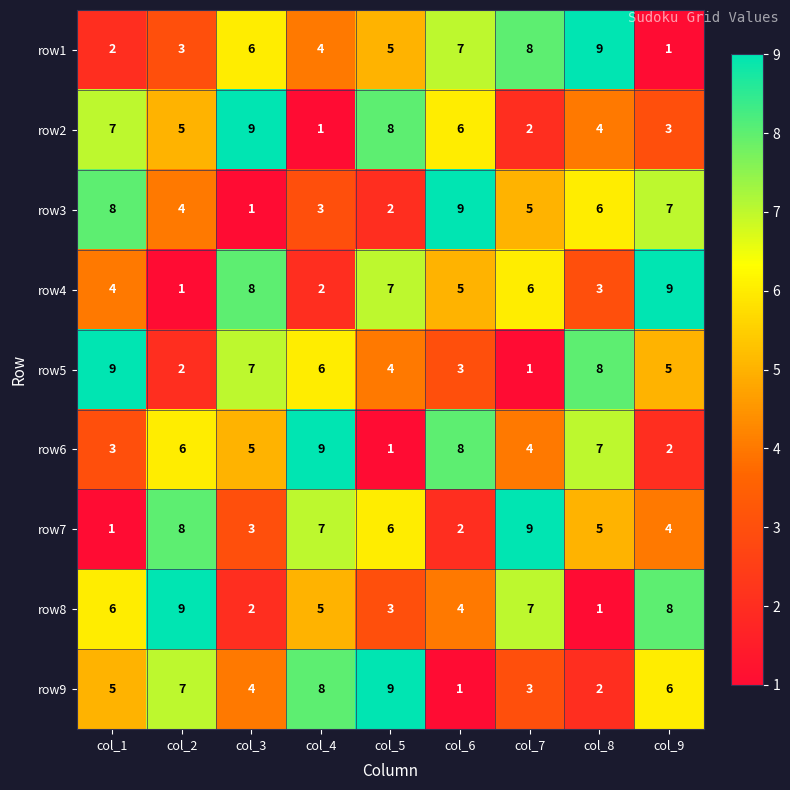

What is the greatest value displayed?

9